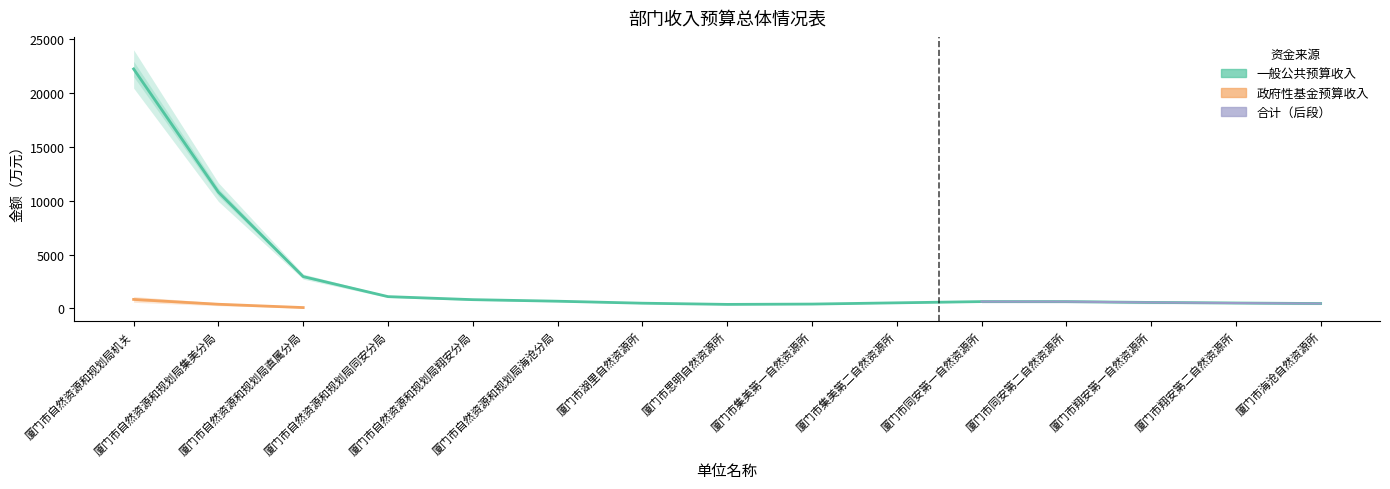

What is the label of the 11th point from the right?

厦门市自然资源和规划局翔安分局